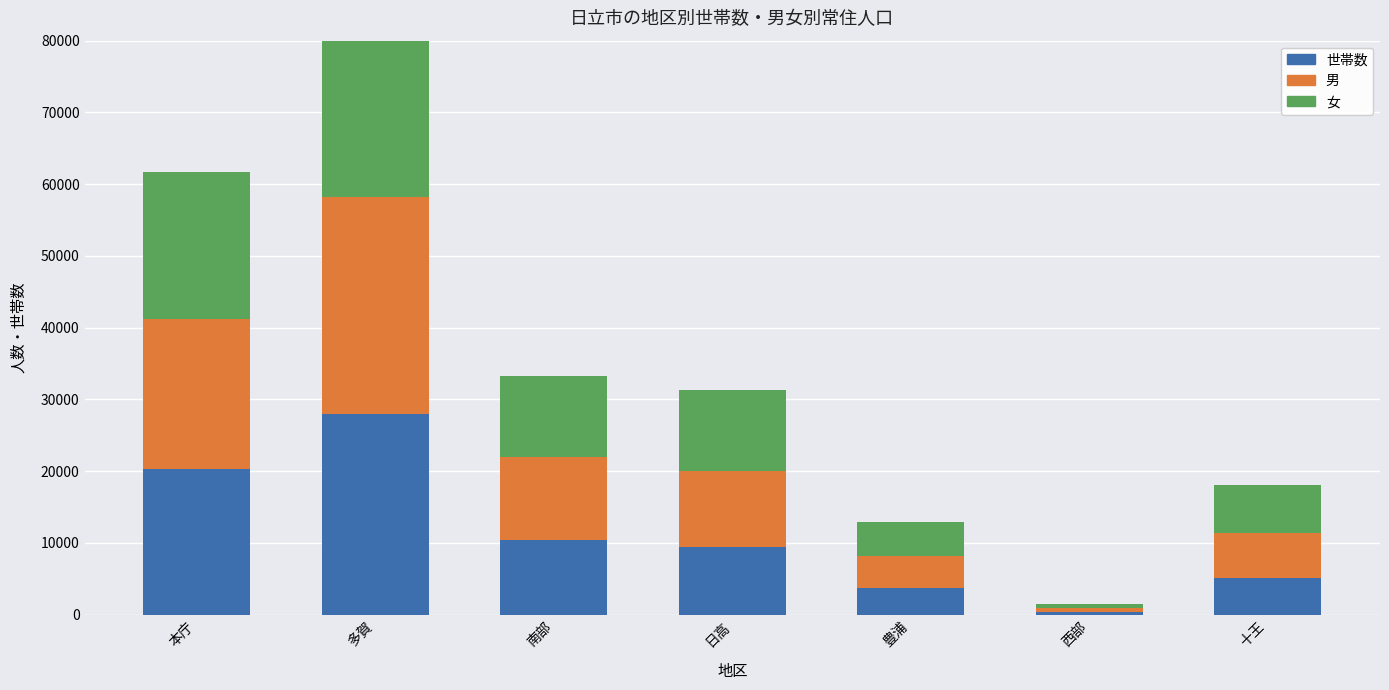

How many data points does each series have?

7